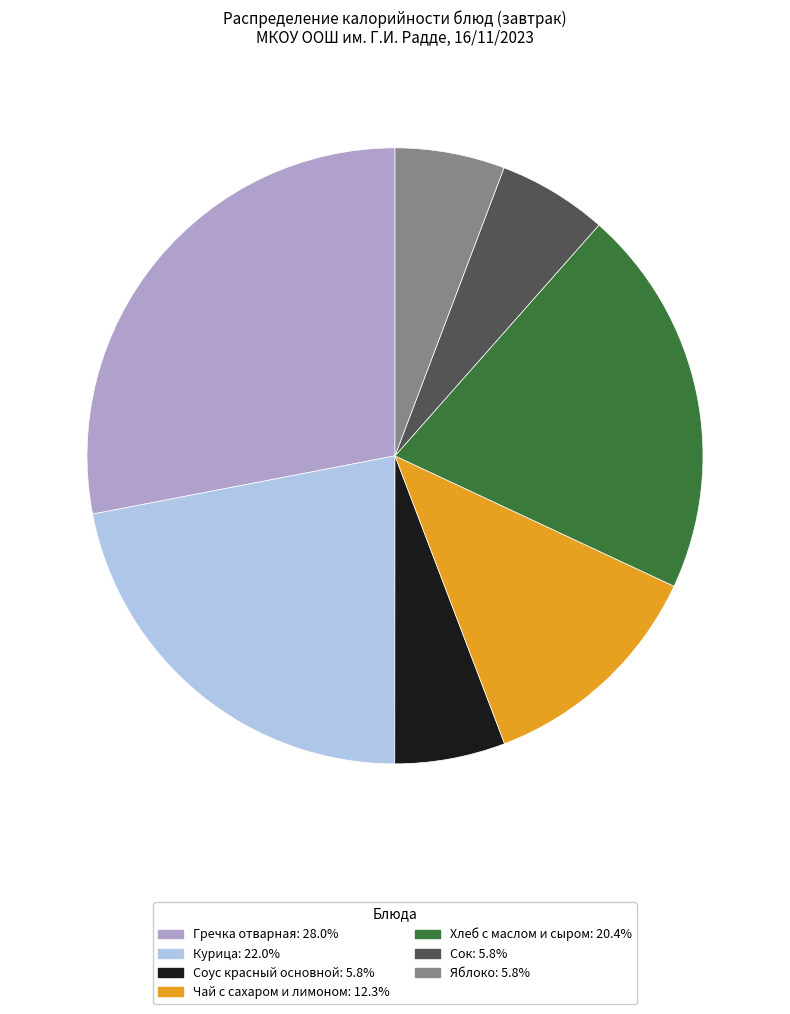

Do Хлеб с маслом и сыром: 20.4% and Гречка отварная: 28.0% together represent more than half of the pie?

No